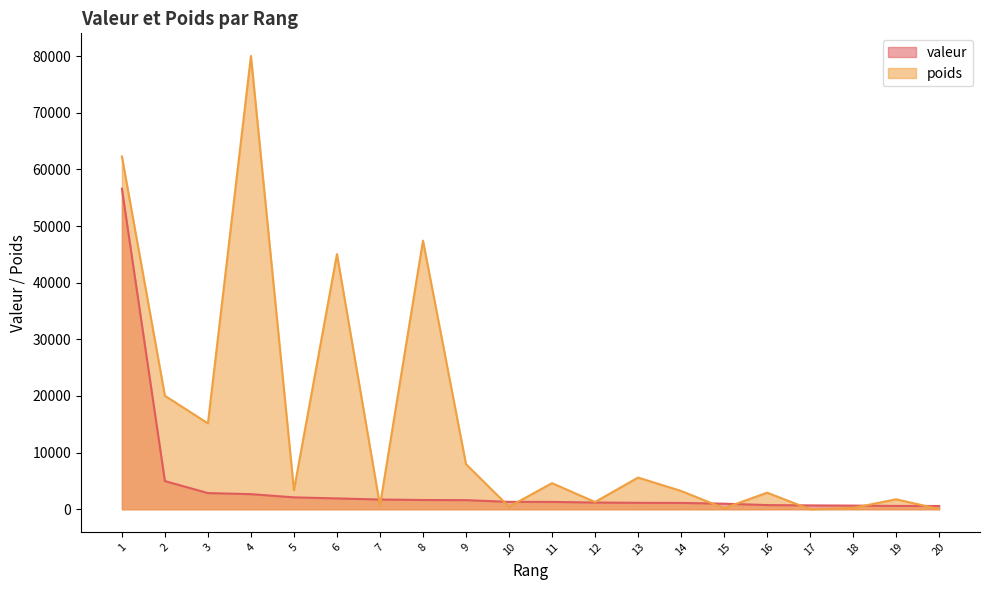

What is the difference between the second highest and second lowest values in the poids series?

62249.2